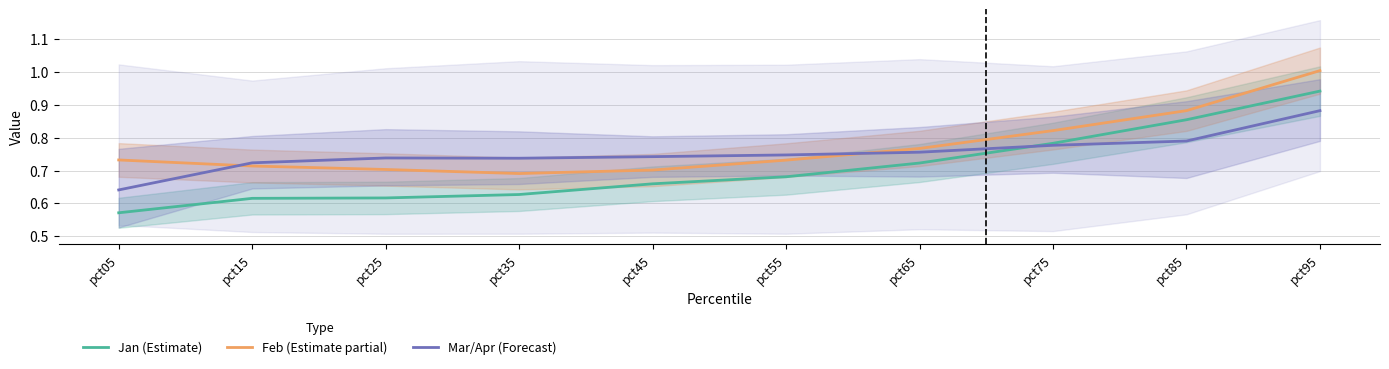

Which series has the widest spread of values?

Jan (Estimate)